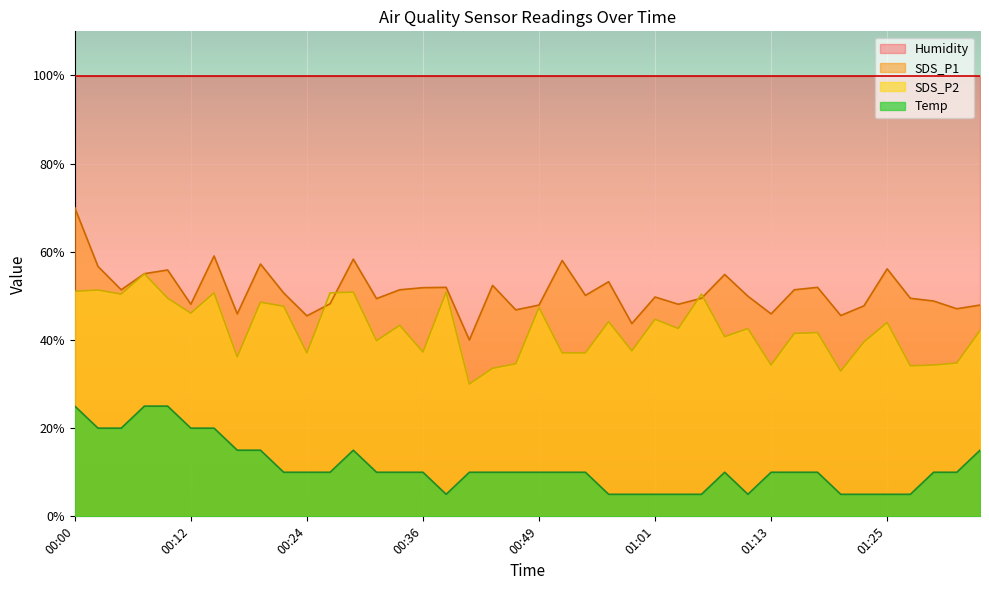

Read the Temp value at 00:54.

10.0